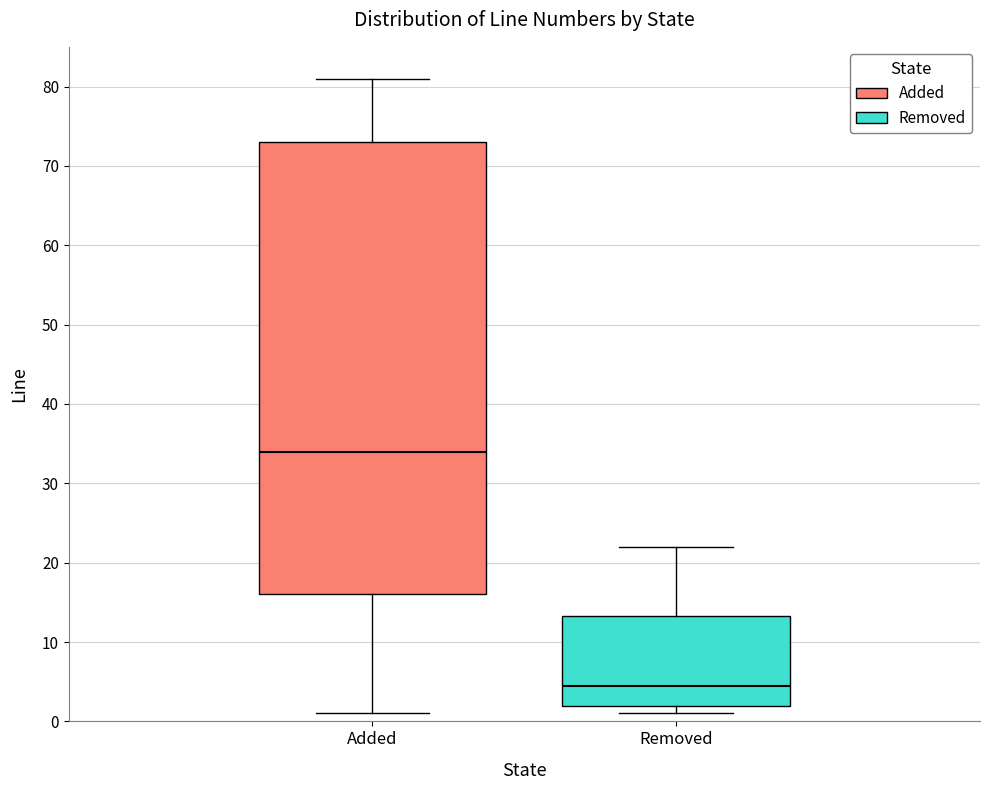

Where does the lower whisker of the box for Added end on the y-axis? The values are not printed on the chart, so give them approximately, as read against the axis.

1